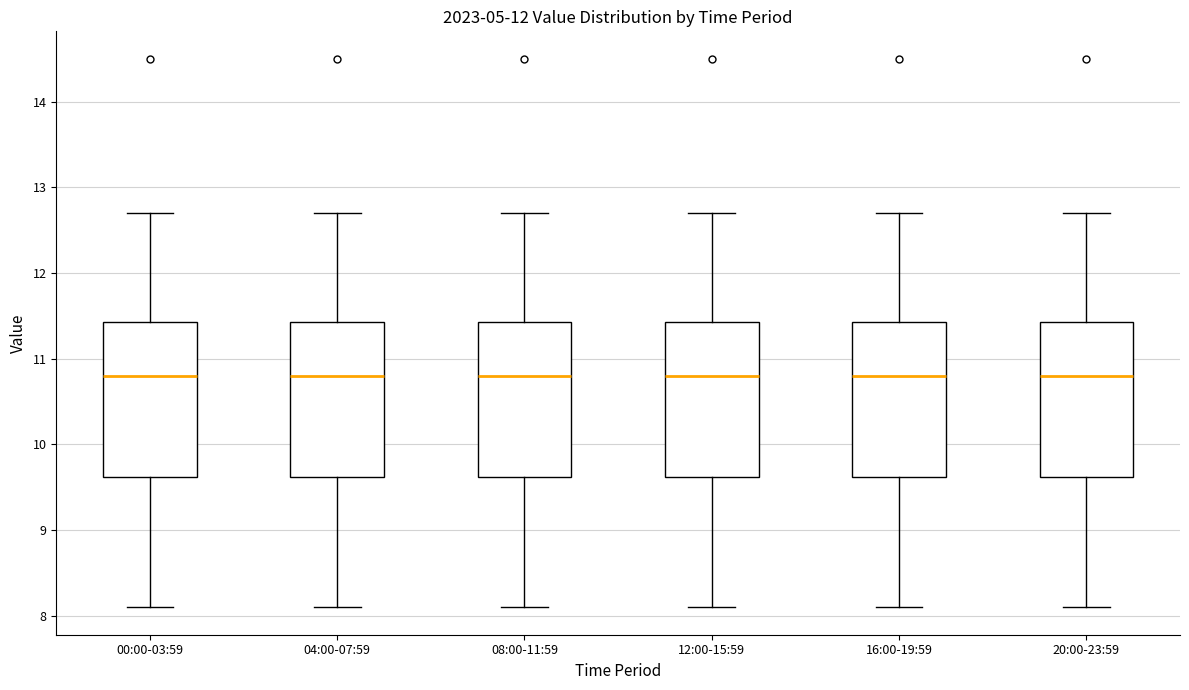

Where does the lower whisker of the box for 20:00-23:59 end on the y-axis? The values are not printed on the chart, so give them approximately, as read against the axis.

8.1